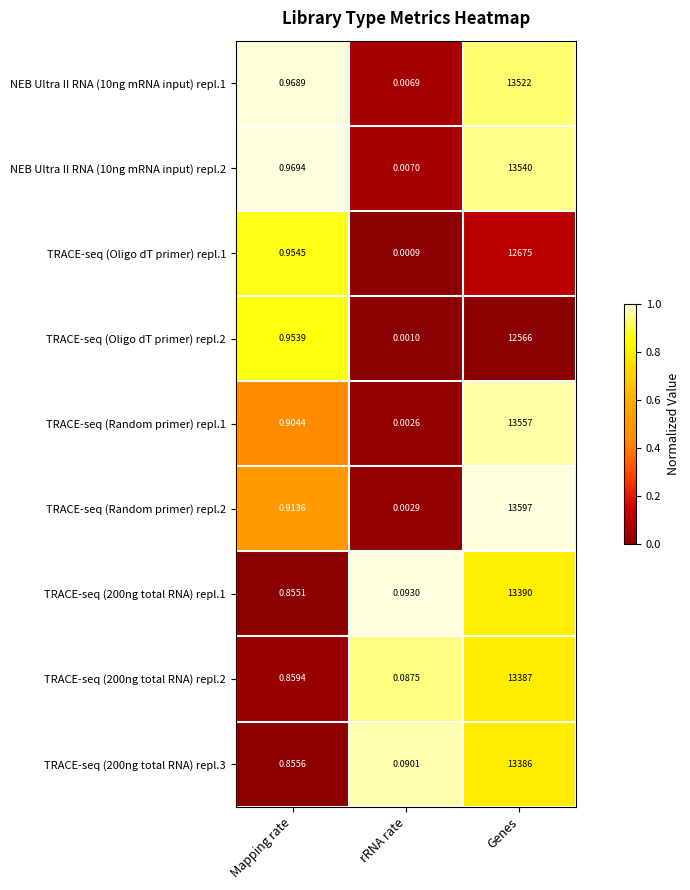

Which category has the lowest value in the TRACE-seq (Random primer) repl.2 series?

rRNA rate